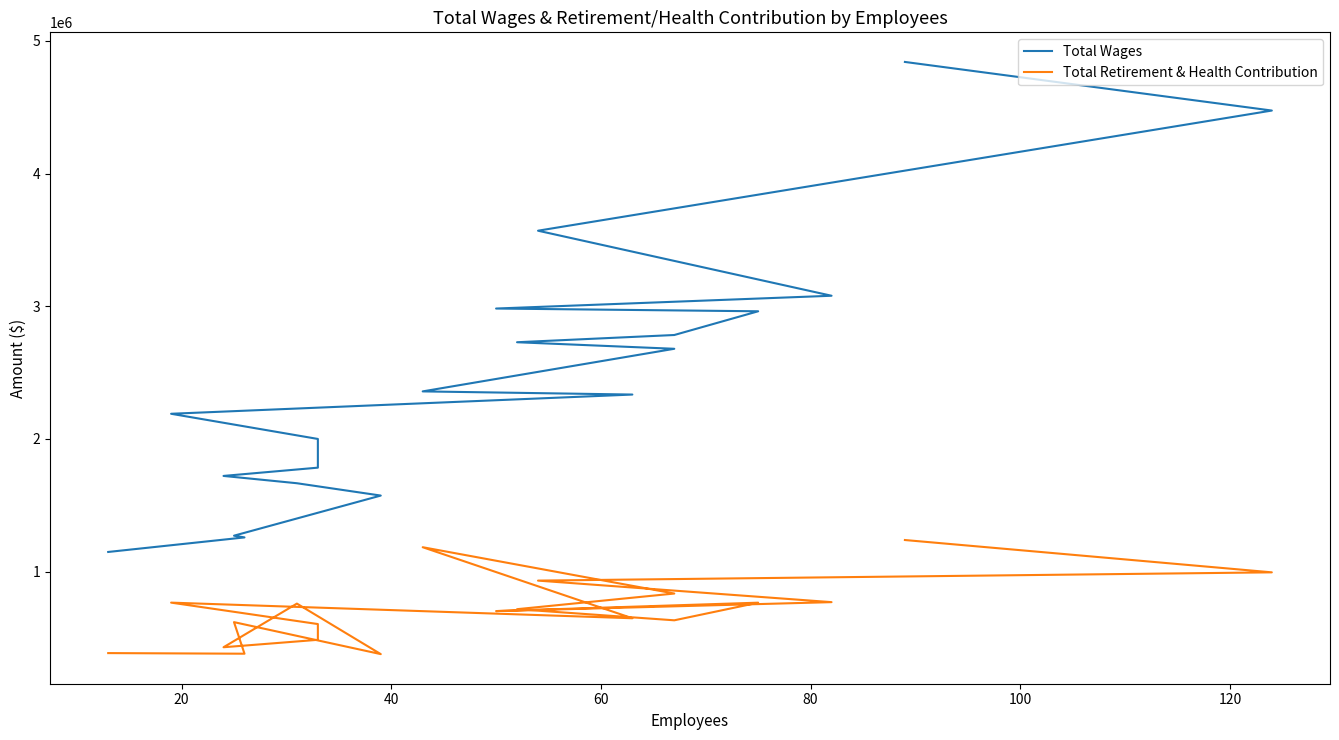

How many values in the Total Retirement & Health Contribution series exceed 716900?

9